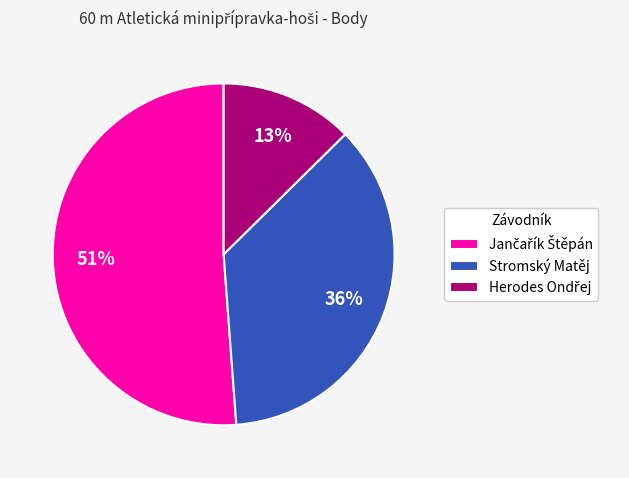

To the nearest percent, what portion does Stromský Matěj represent?

36%